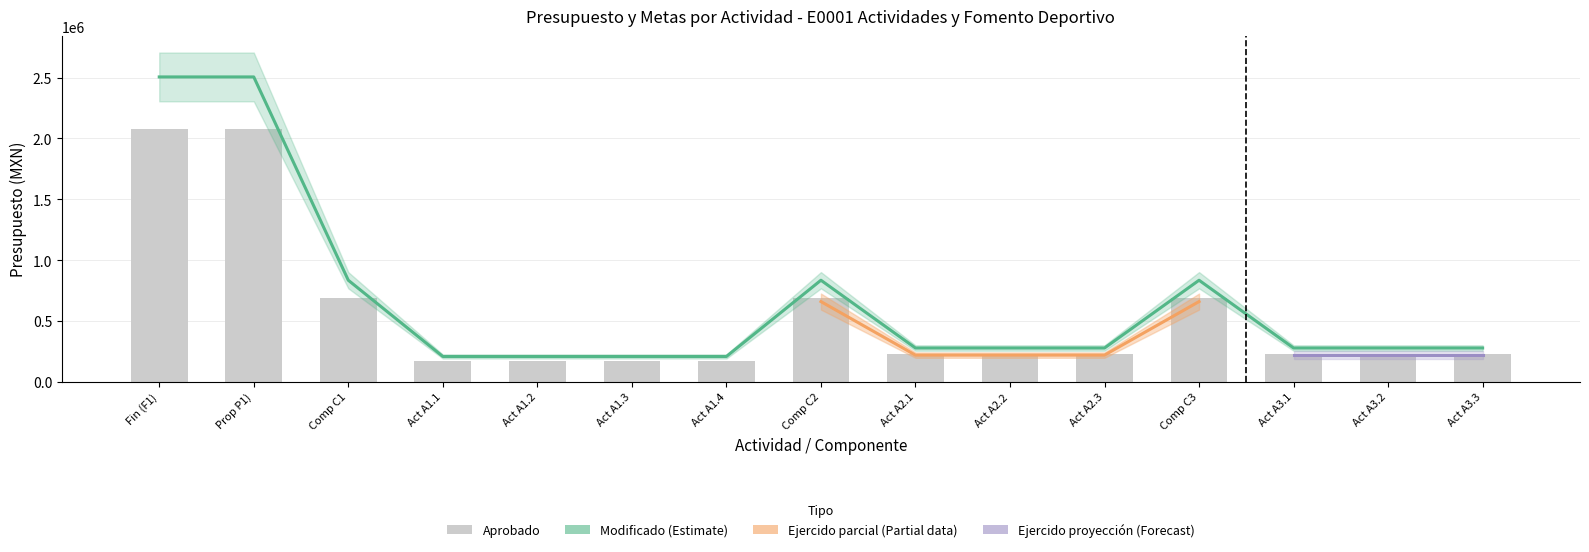

Read the Modificado (M) value at Actividad (E0001 A1.3).

208821.0